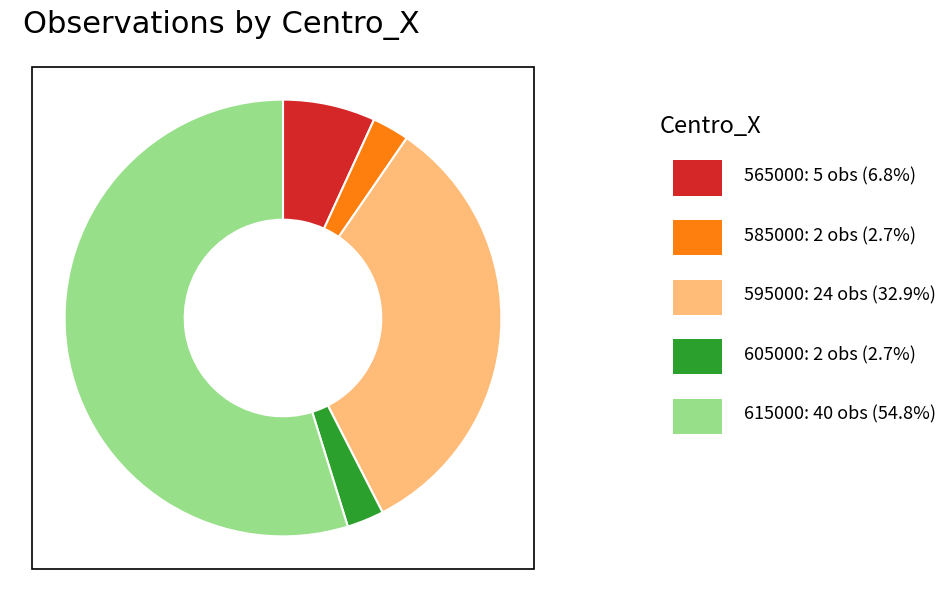

Is there any slice that represents more than half of the pie?

Yes